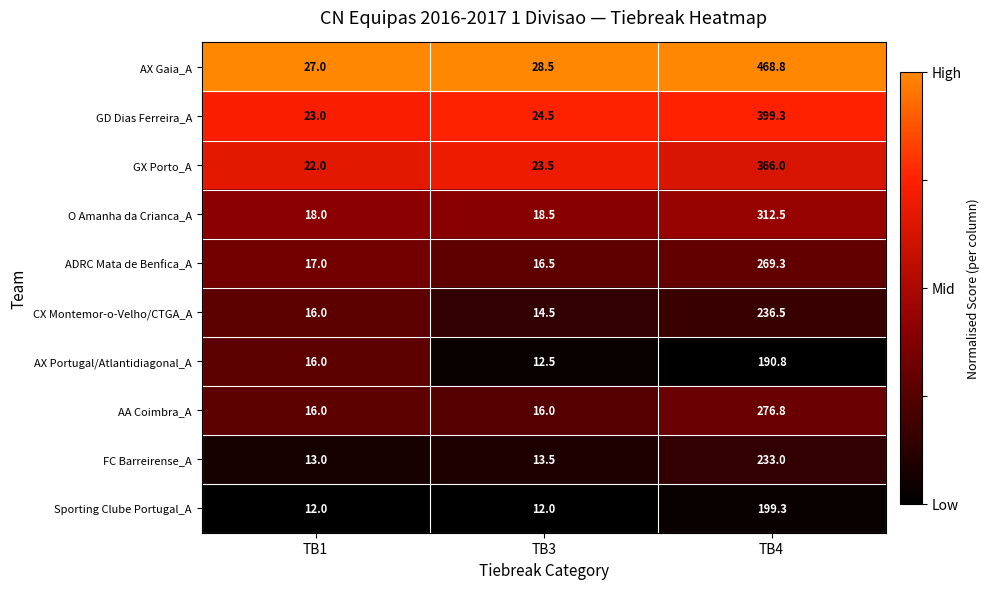

Which series has the largest range (max minus min)?

AX Gaia_A